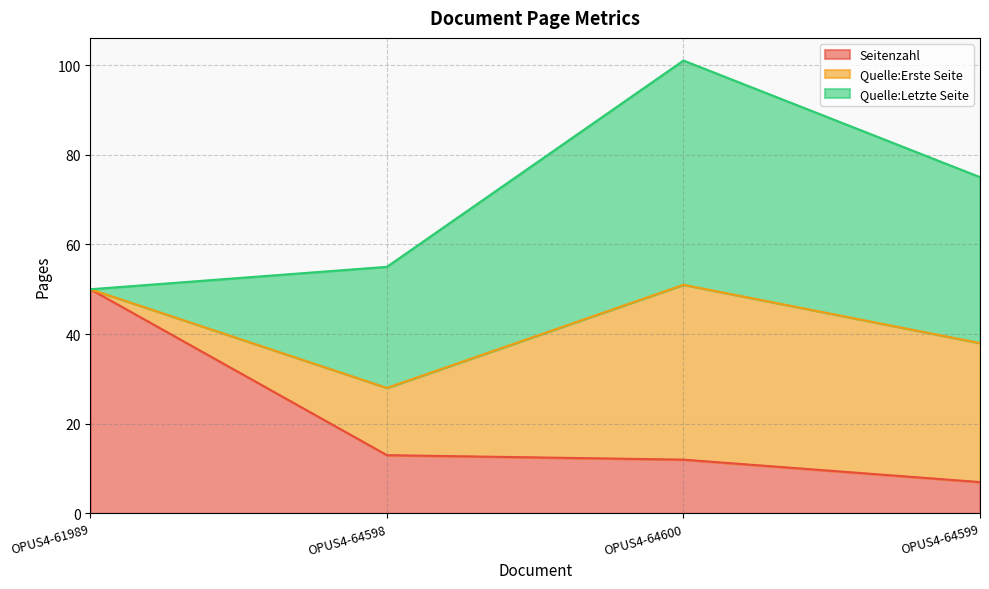

What is the difference between the maximum and minimum values in the Quelle:Erste Seite series?

39